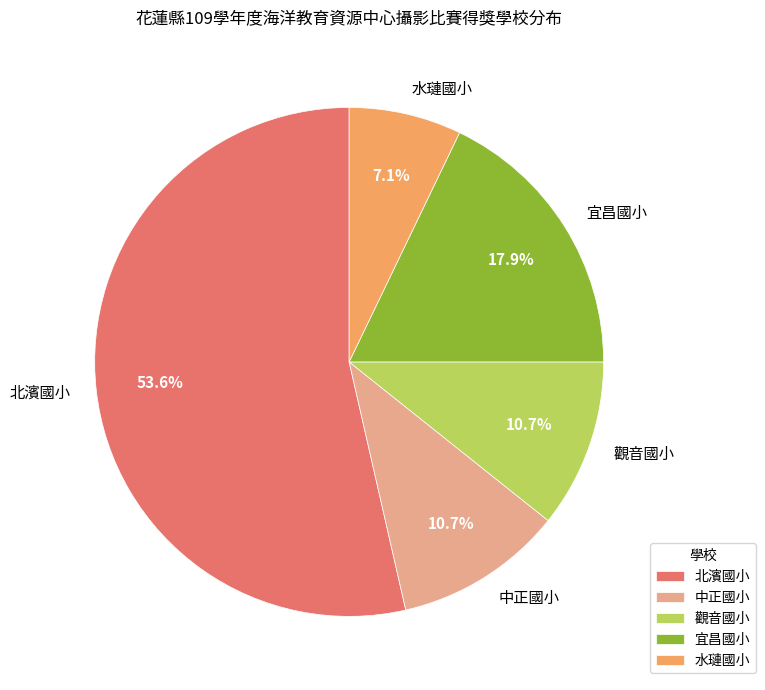

Which has a higher value, 宜昌國小 or 中正國小?

宜昌國小